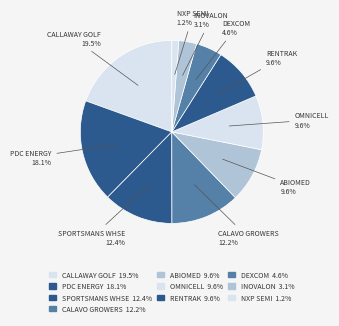

Which category has the biggest portion of the pie?

CALLAWAY GOLF CO